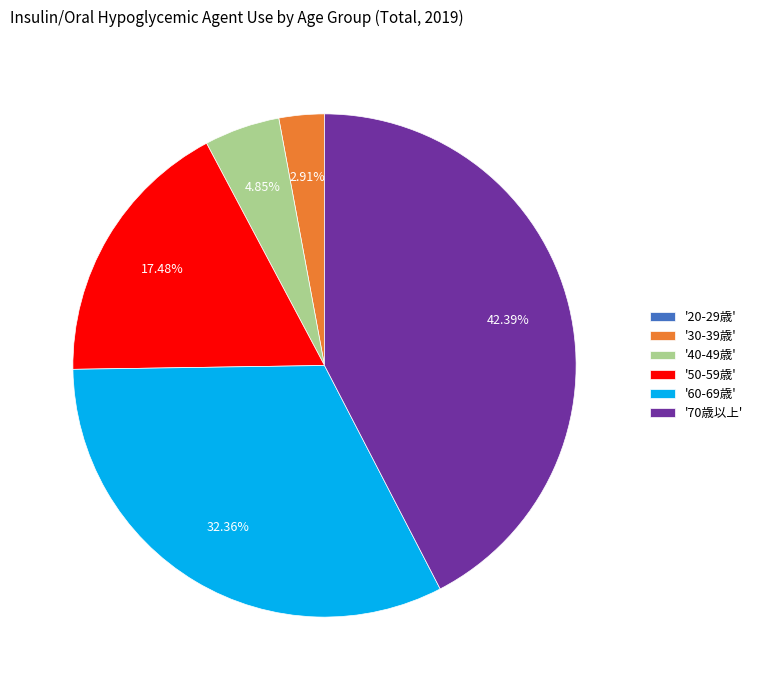

Between '60-69歳' and '40-49歳', which is larger?

'60-69歳'